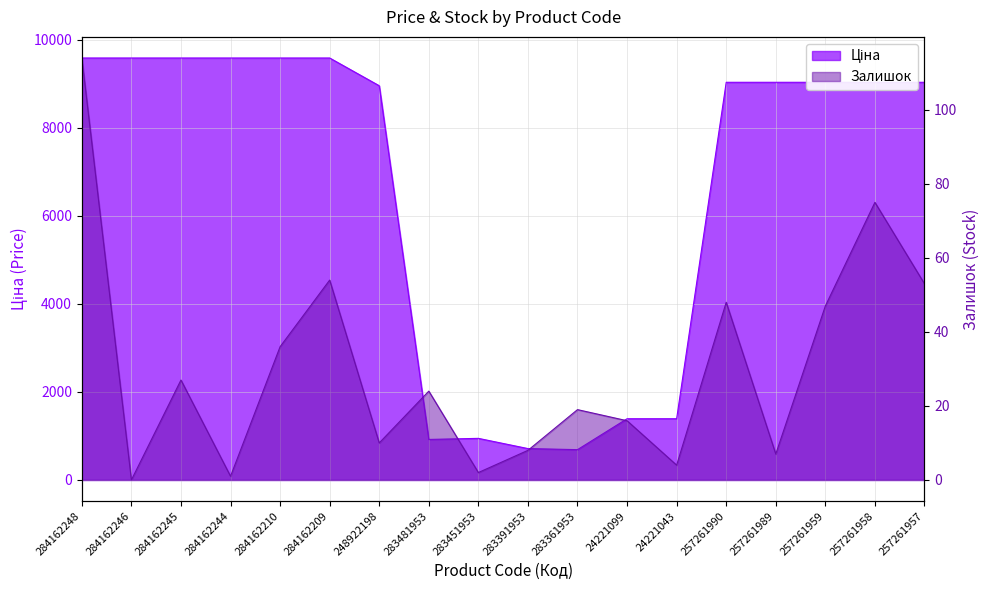

What is the difference between the highest and lowest values at 283481953?

896.5